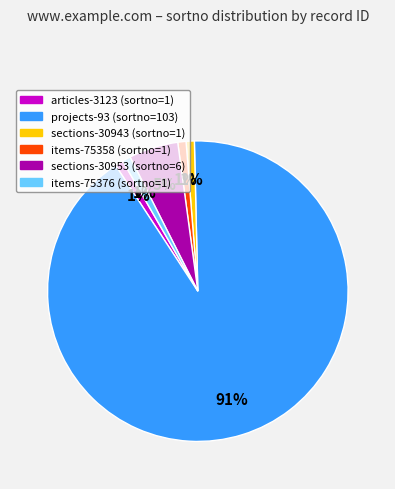

The items-75376 slice represents 1% of the pie. True or false?

True